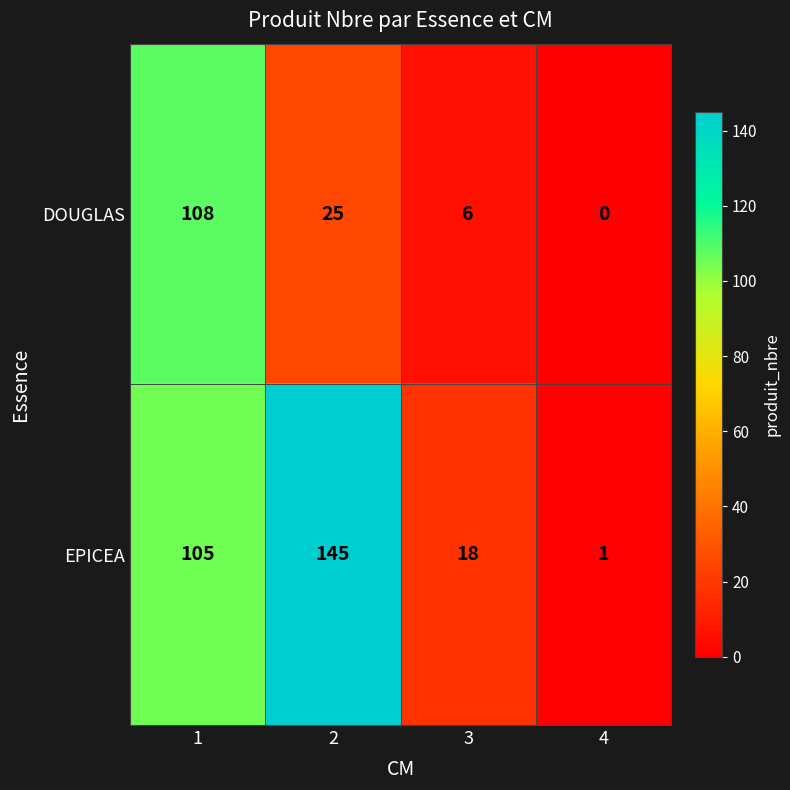

How many data points does each series have?

4